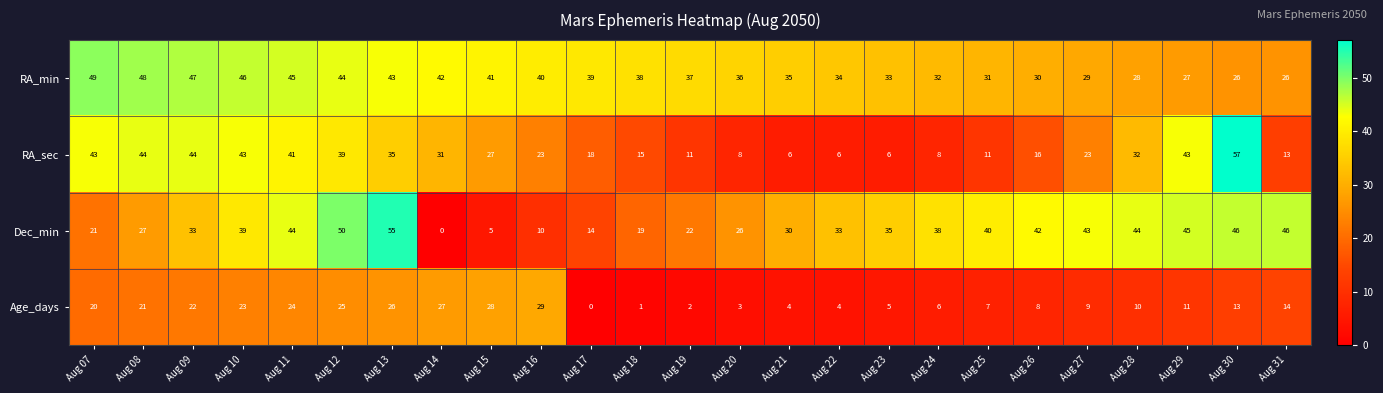

What is the sum of the Dec_min values at Aug 11 and Aug 28?

88